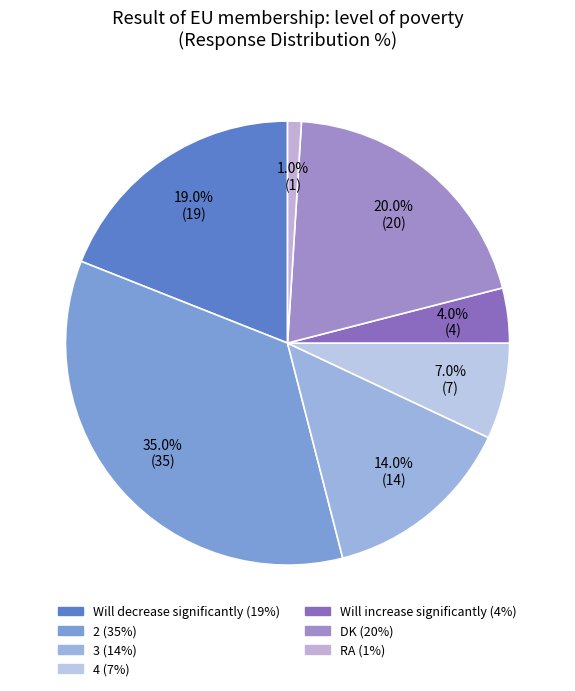

The RA slice represents 1% of the pie. True or false?

True